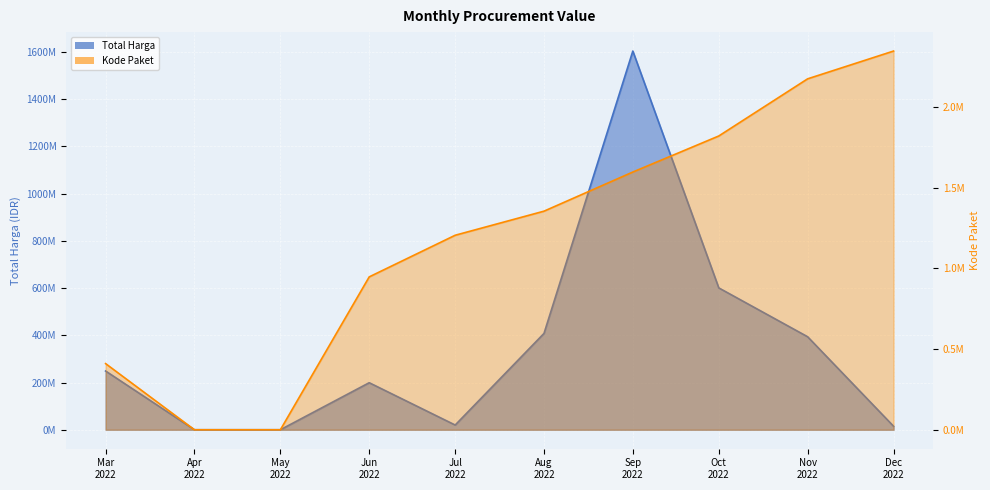

How many categories are shown in the chart?

10